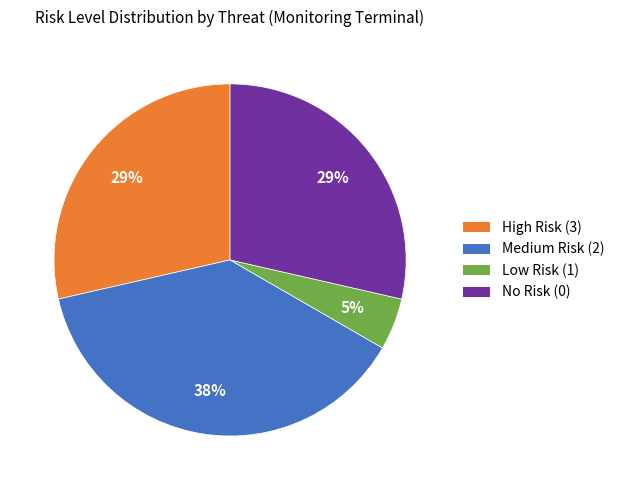

To the nearest percent, what is the difference between the largest and smallest slice percentages?

33%